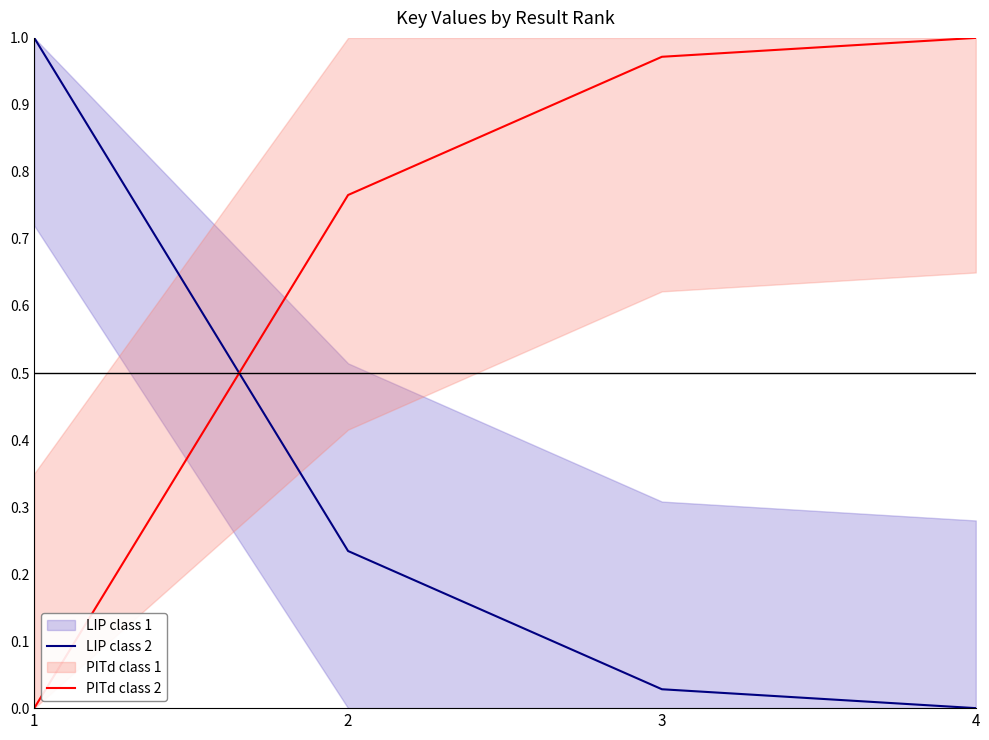

Between 1 and 4, which series saw the biggest shift?

LIP class 2